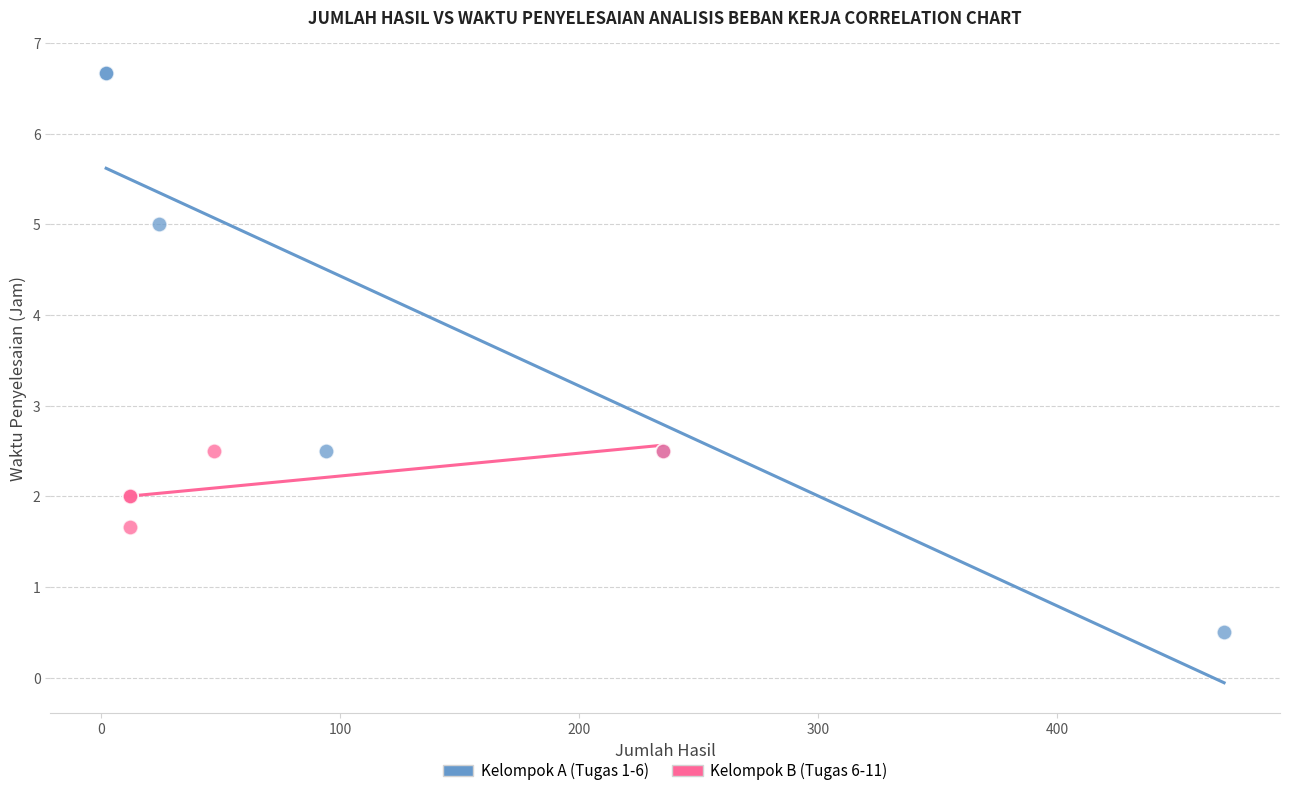

Which series reaches the maximum Y coordinate?

Kelompok A (Tugas 1-6)